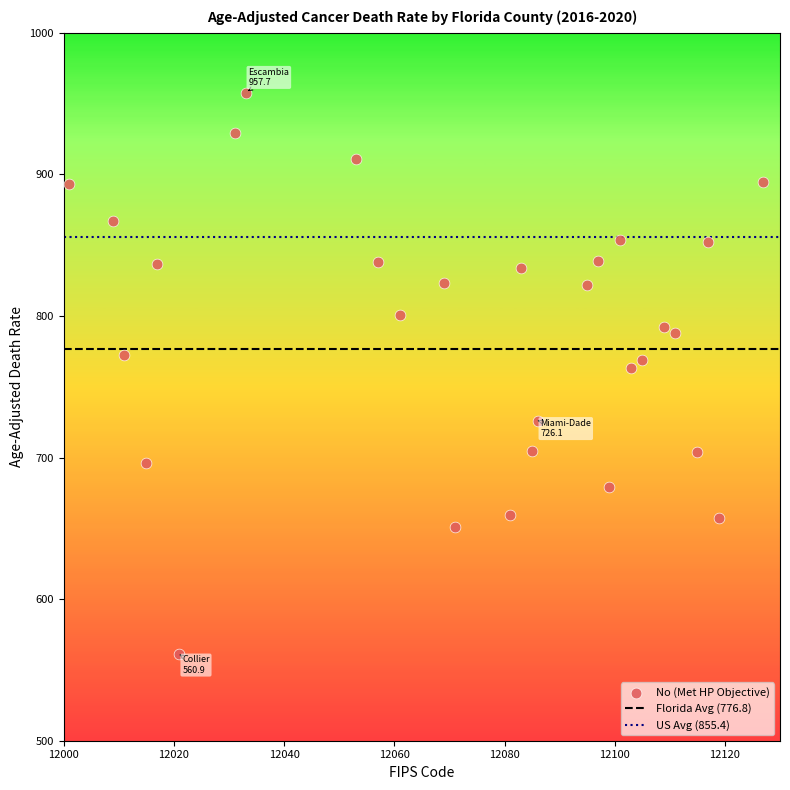

What is the range of Y values (max minus min)?

396.8